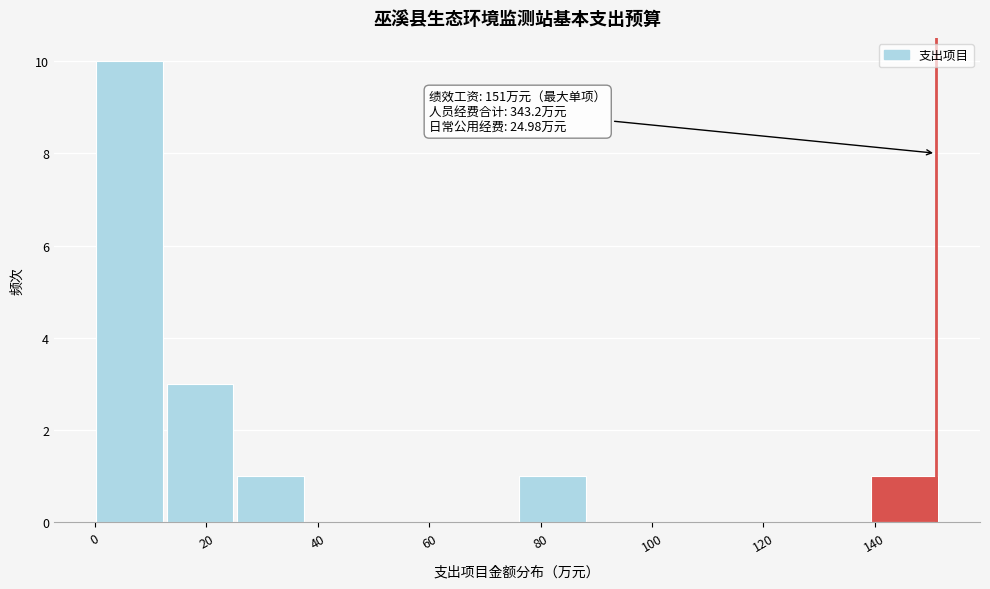

Over which range of the x-axis is the bar tallest?

0 to 12